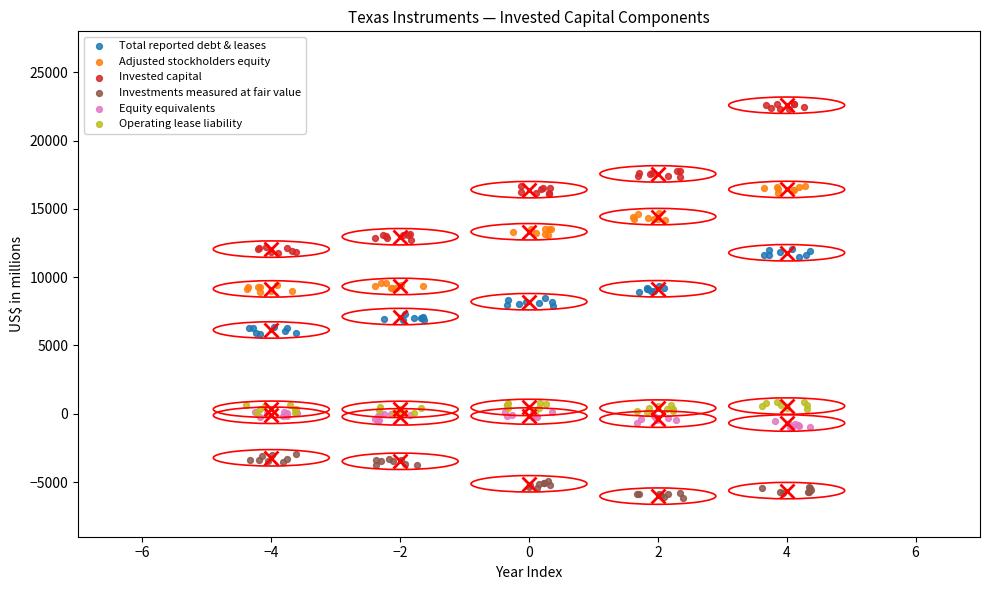

Which series contains the highest Y value?

Invested capital